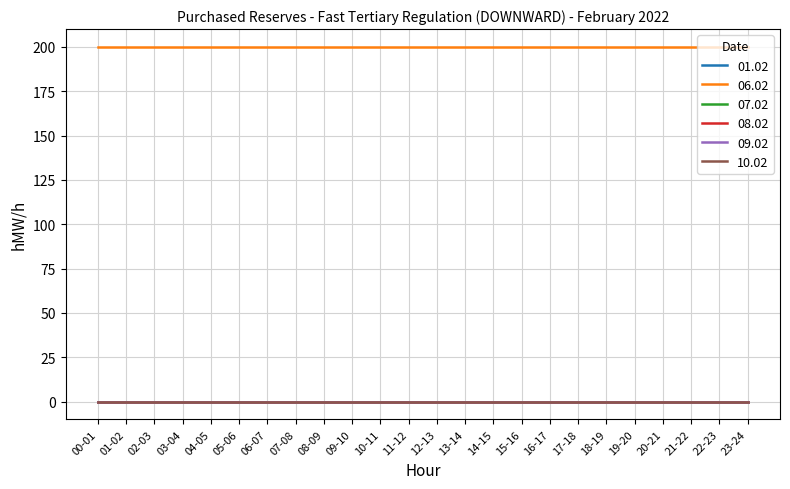

What is the maximum value shown in the chart?

200